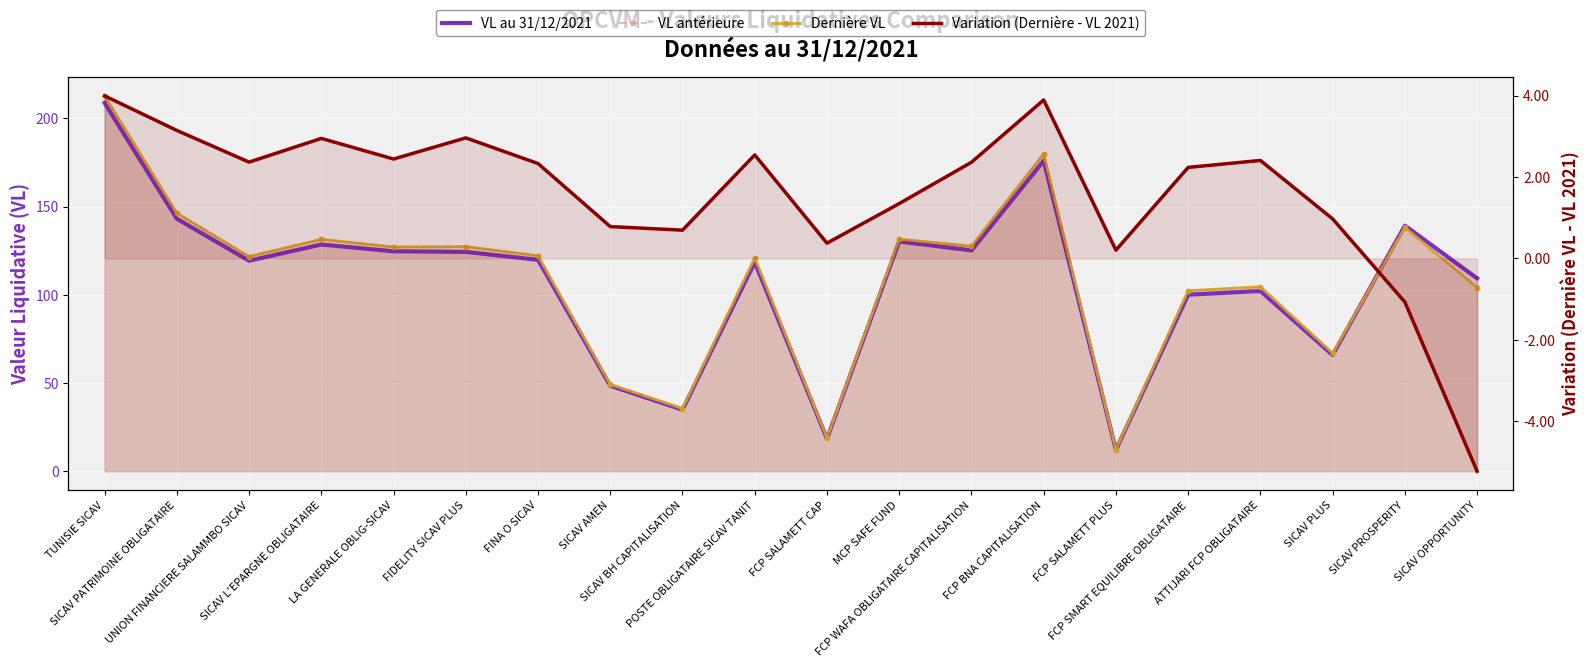

True or false: Dernière VL and VL au 31/12/2021 cross at least once.

True